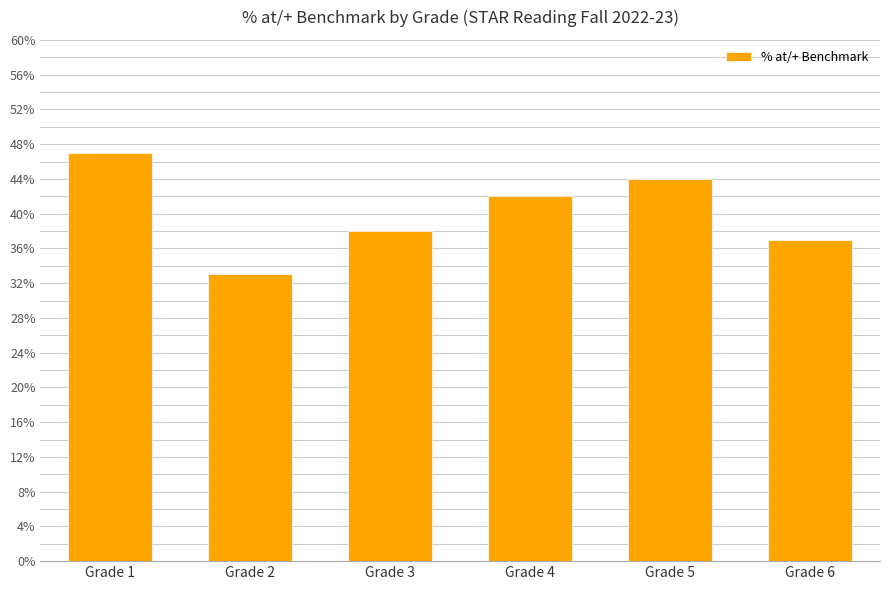

What is the value of the 1st bar from the left?

47